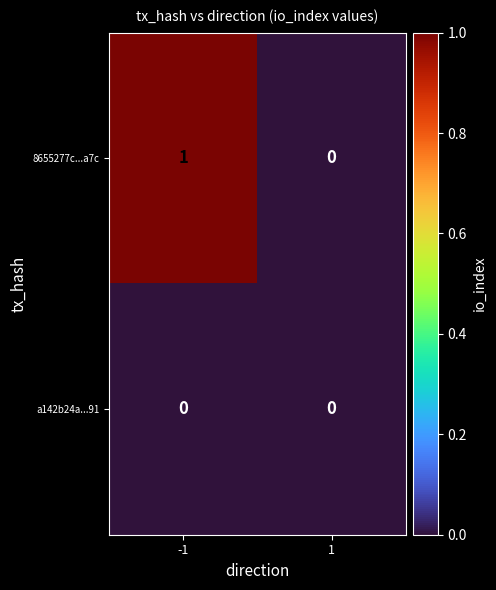

Is it true that 8655277c...a7c equals 0 at 1?

True